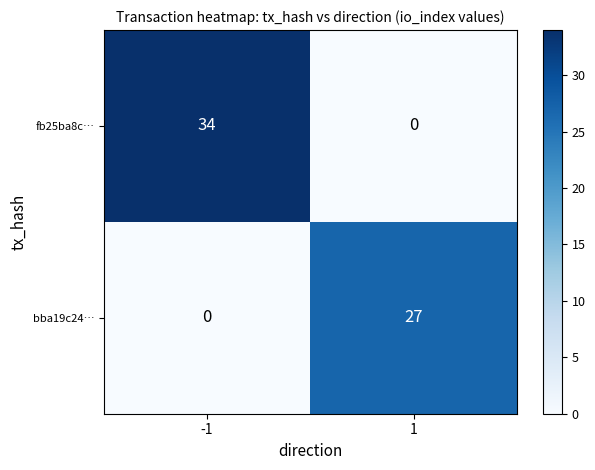

Reading left to right, transcribe all the data shown in this chart.

fb25ba8c…: 34	0
bba19c24…: 0	27